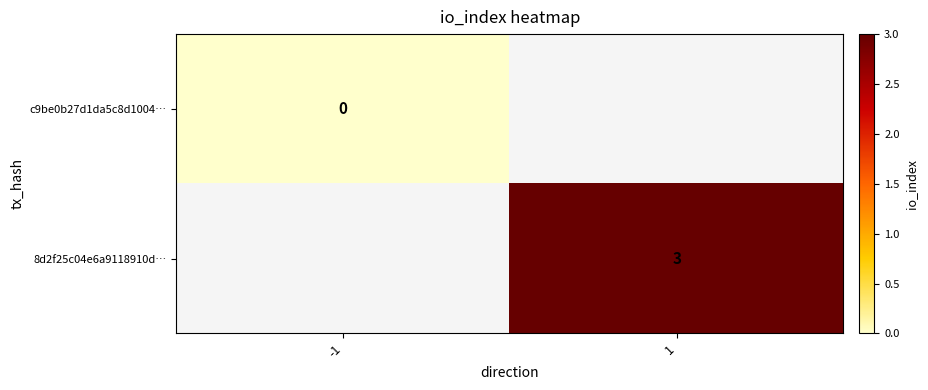

The value of 8d2f25c04e6a9118910d… at 1 is 2. True or false?

False